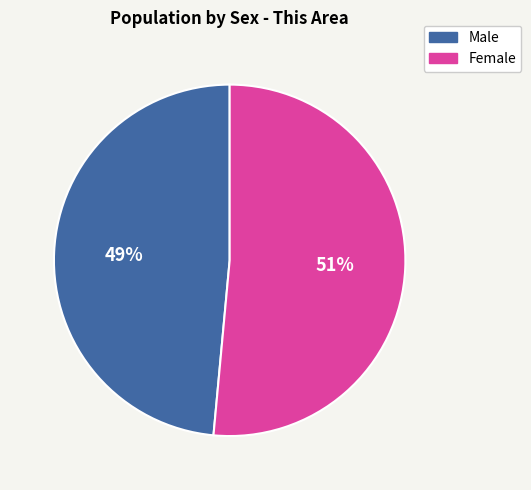

Which slice is the smallest?

Male